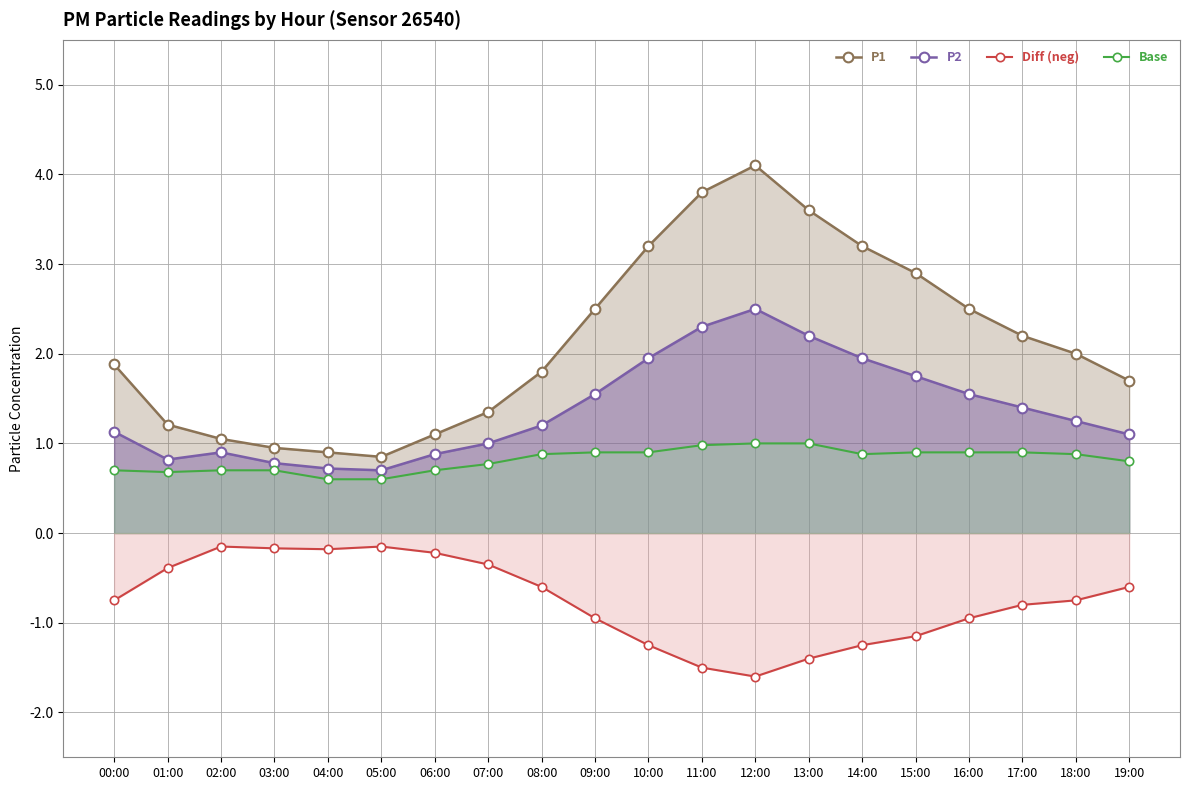

Between 11:00 and 18:00, which series saw the biggest shift?

P1